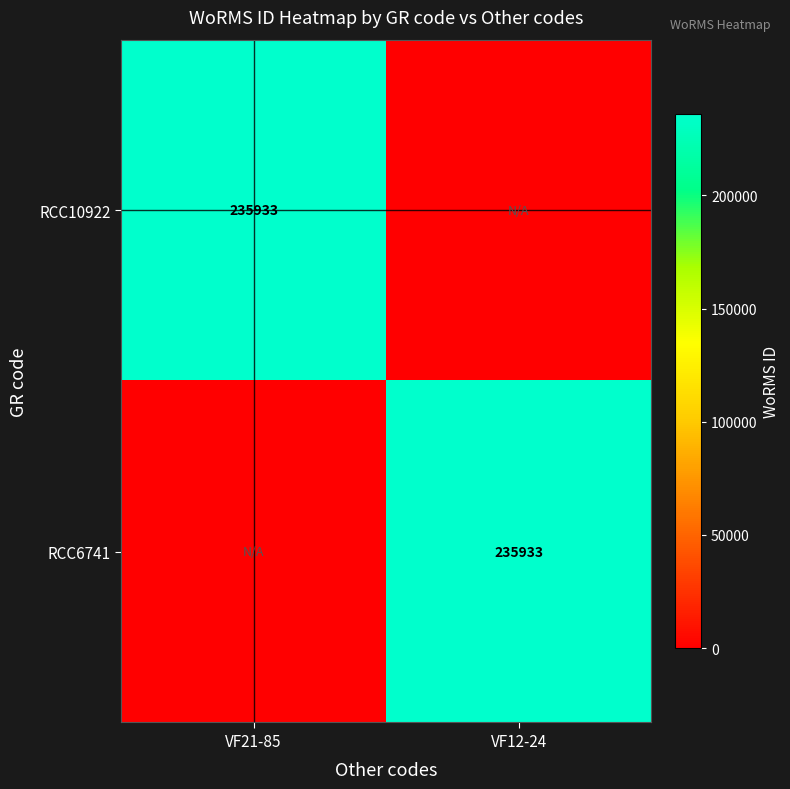

The value of RCC10922 at VF21-85 is 65179. True or false?

False